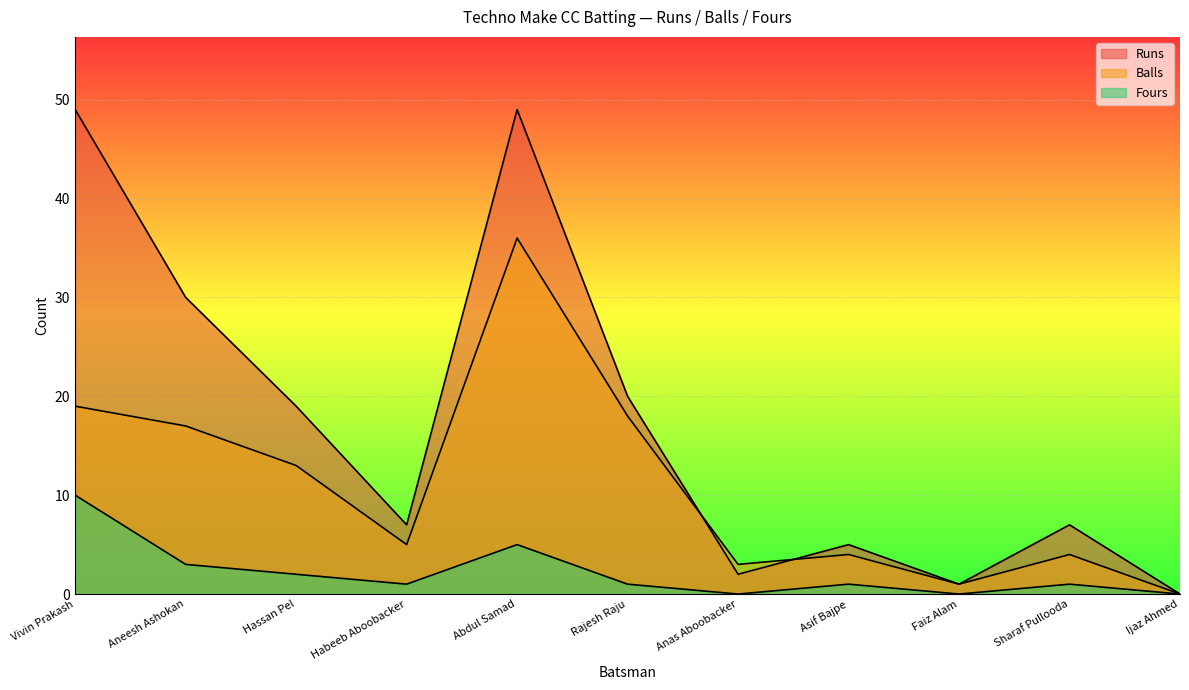

What is the value of the Balls point at the 8th from the left?

4